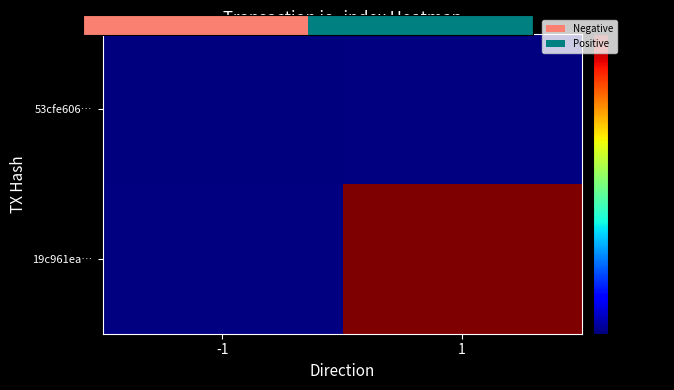

At how many categories does at least one series exceed 0?

1